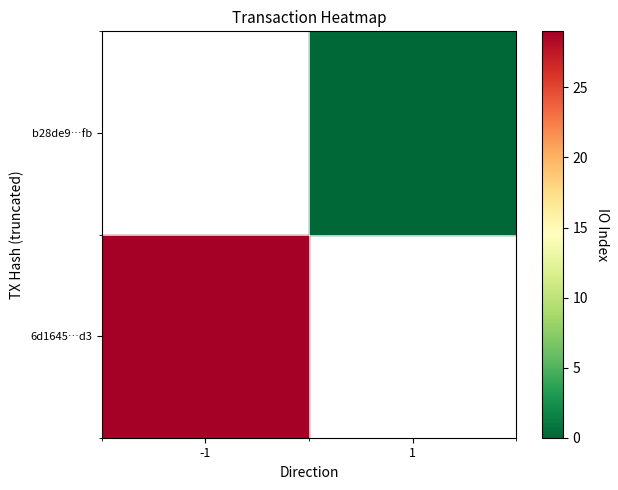

How many series are shown in this chart?

2